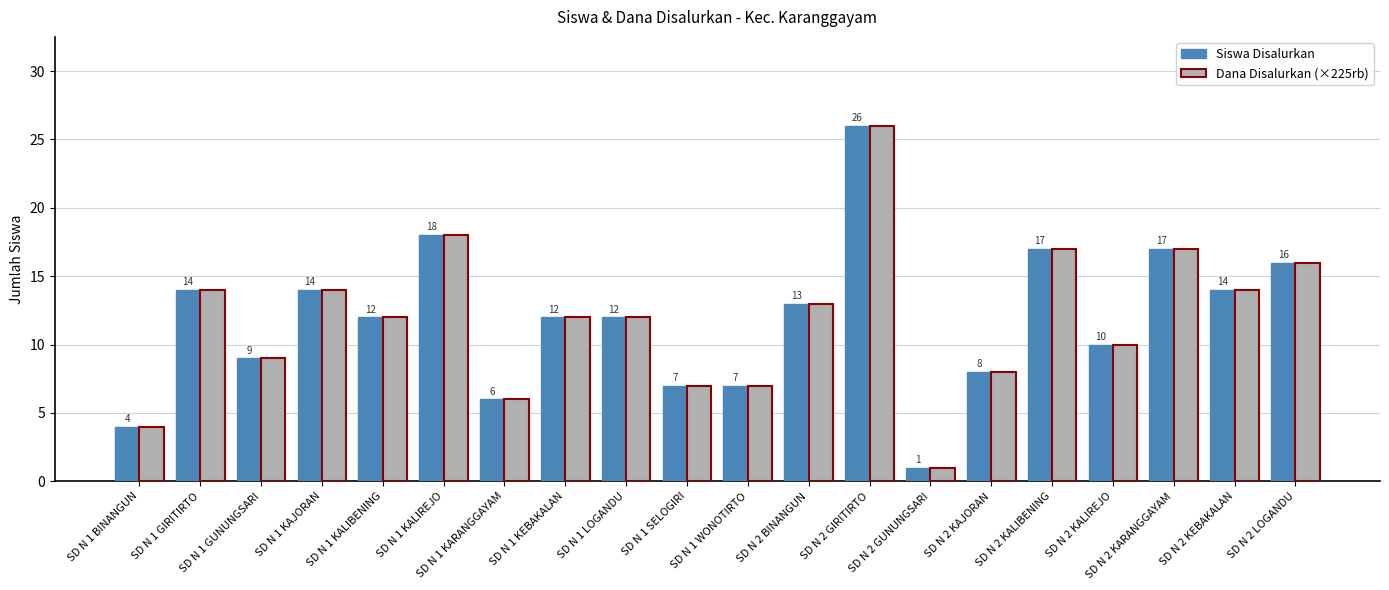

At how many categories does at least one series exceed 2?

19